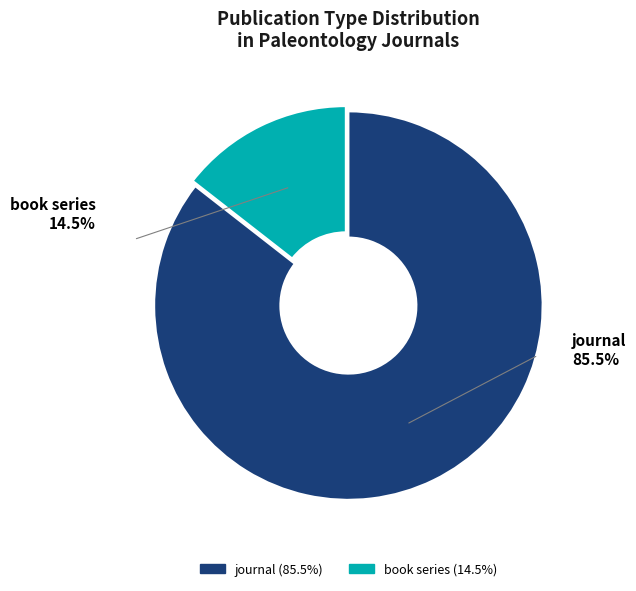

Which category accounts for the majority?

journal